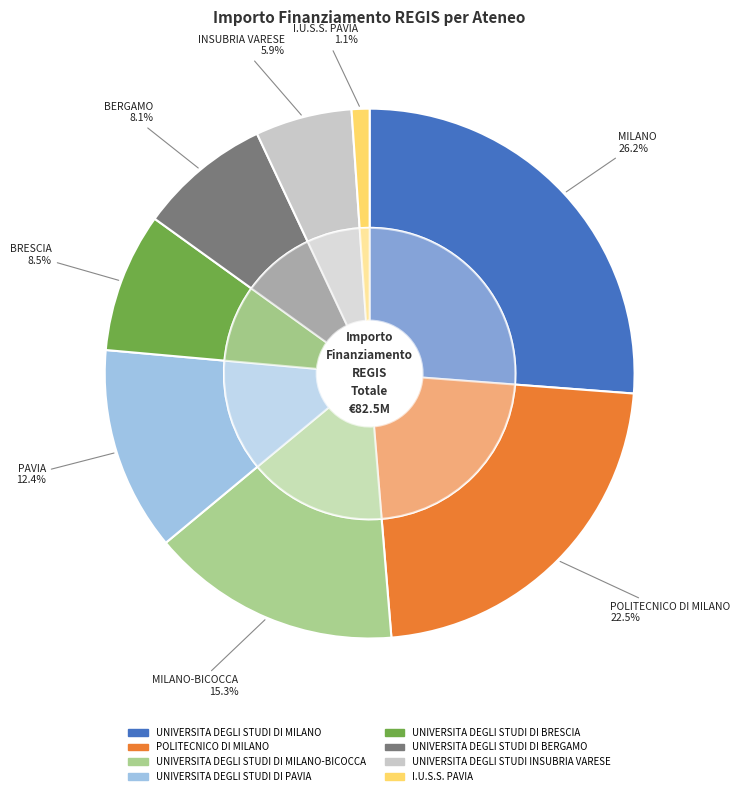

Combined, what portion of the pie is UNIVERSITA DEGLI STUDI DI MILANO and UNIVERSITA DEGLI STUDI DI BERGAMO?

34.3%